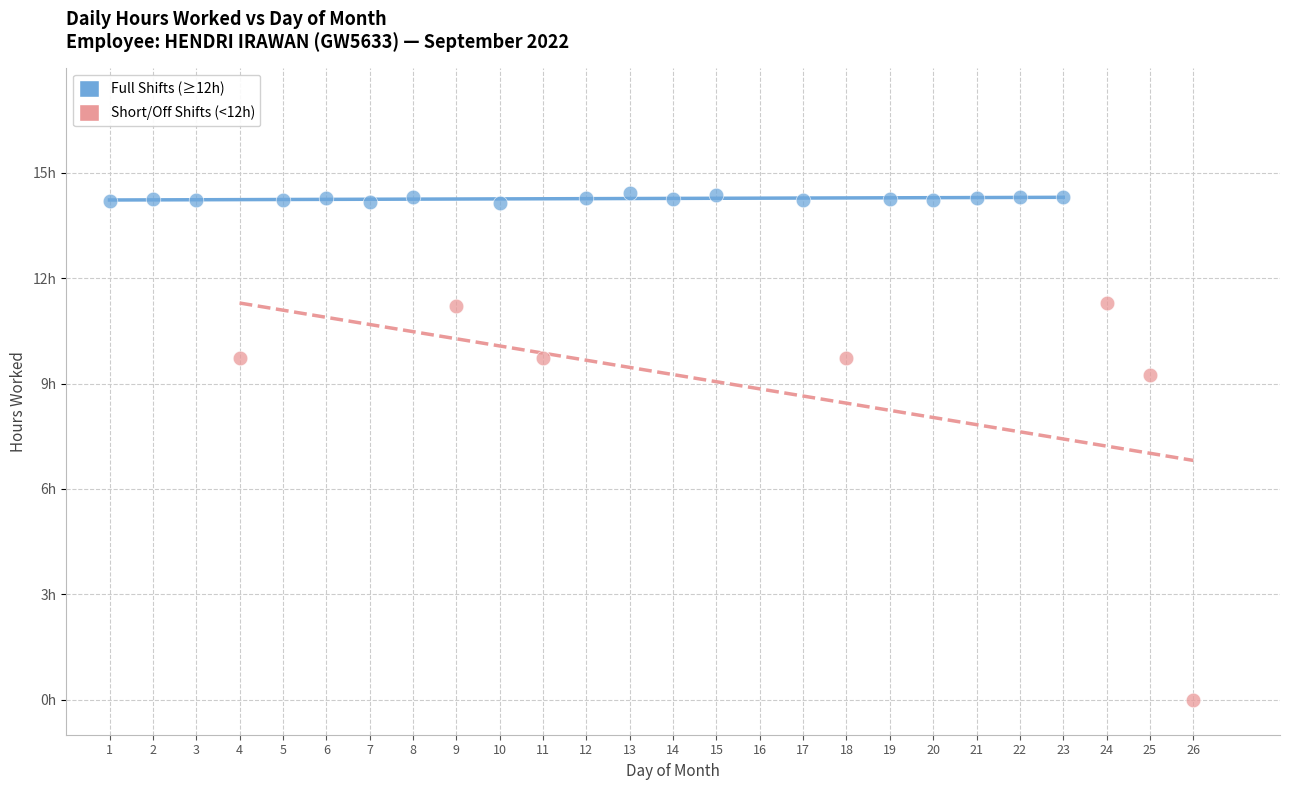

What are all the series names shown in the legend?

Full Shifts (≥12h), Short/Off Shifts (<12h)